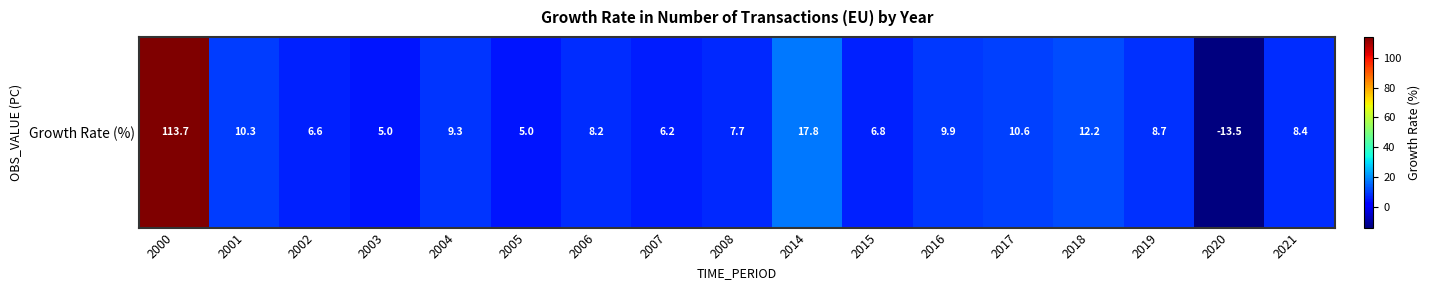

Which has a higher value, 2019 or 2001?

2001